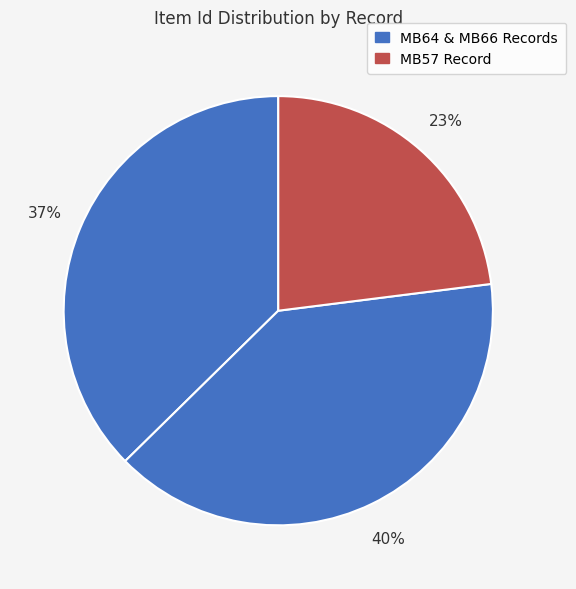

How many slices are in this pie chart?

3